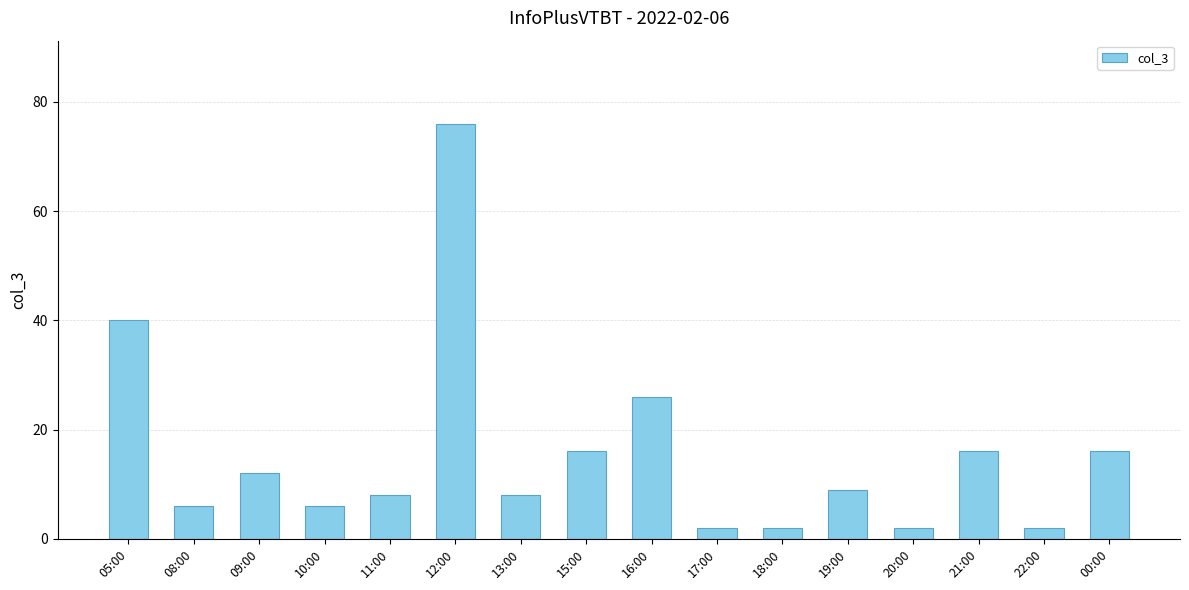

What is the label of the 5th bar from the left?

11:00